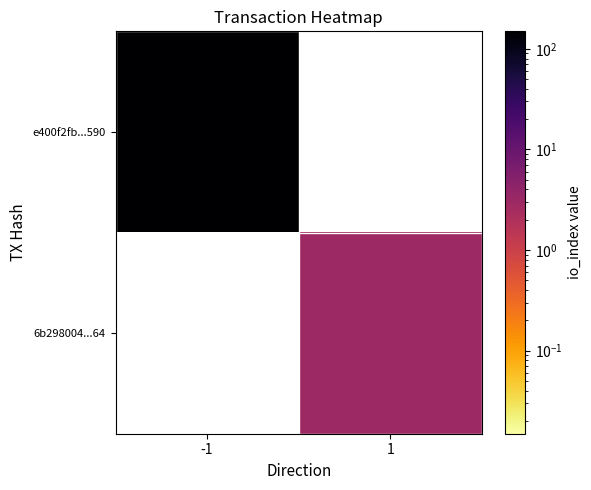

Rank the series at 1 from highest to lowest value.

e400f2fb...590, 6b298004...64